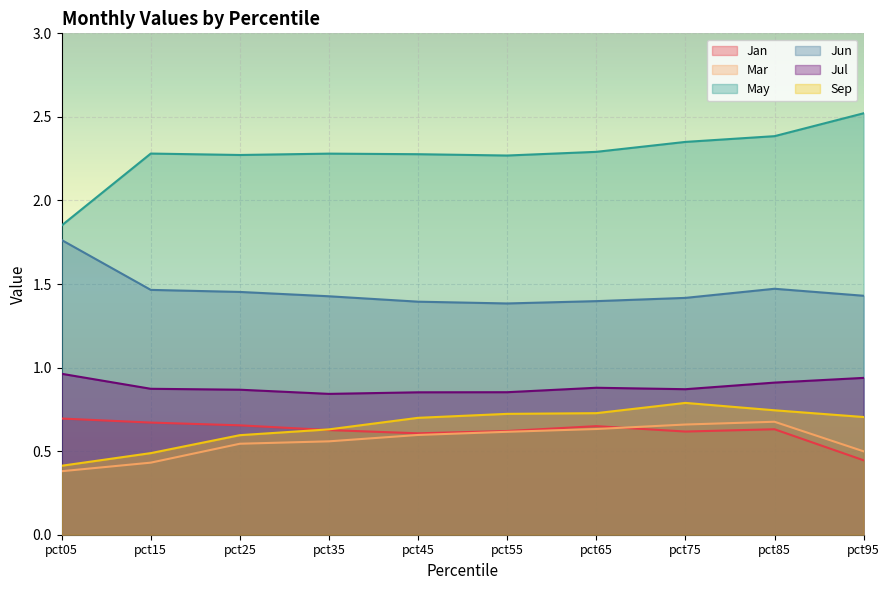

Reading right to left, extract all data points from this chart.

Jan: 0.4	0.6	0.6	0.6	0.6	0.6	0.6	0.7	0.7	0.7
Mar: 0.5	0.7	0.7	0.6	0.6	0.6	0.6	0.5	0.4	0.4
May: 2.5	2.4	2.4	2.3	2.3	2.3	2.3	2.3	2.3	1.9
Jun: 1.4	1.5	1.4	1.4	1.4	1.4	1.4	1.5	1.5	1.8
Jul: 0.9	0.9	0.9	0.9	0.9	0.9	0.8	0.9	0.9	1.0
Sep: 0.7	0.7	0.8	0.7	0.7	0.7	0.6	0.6	0.5	0.4